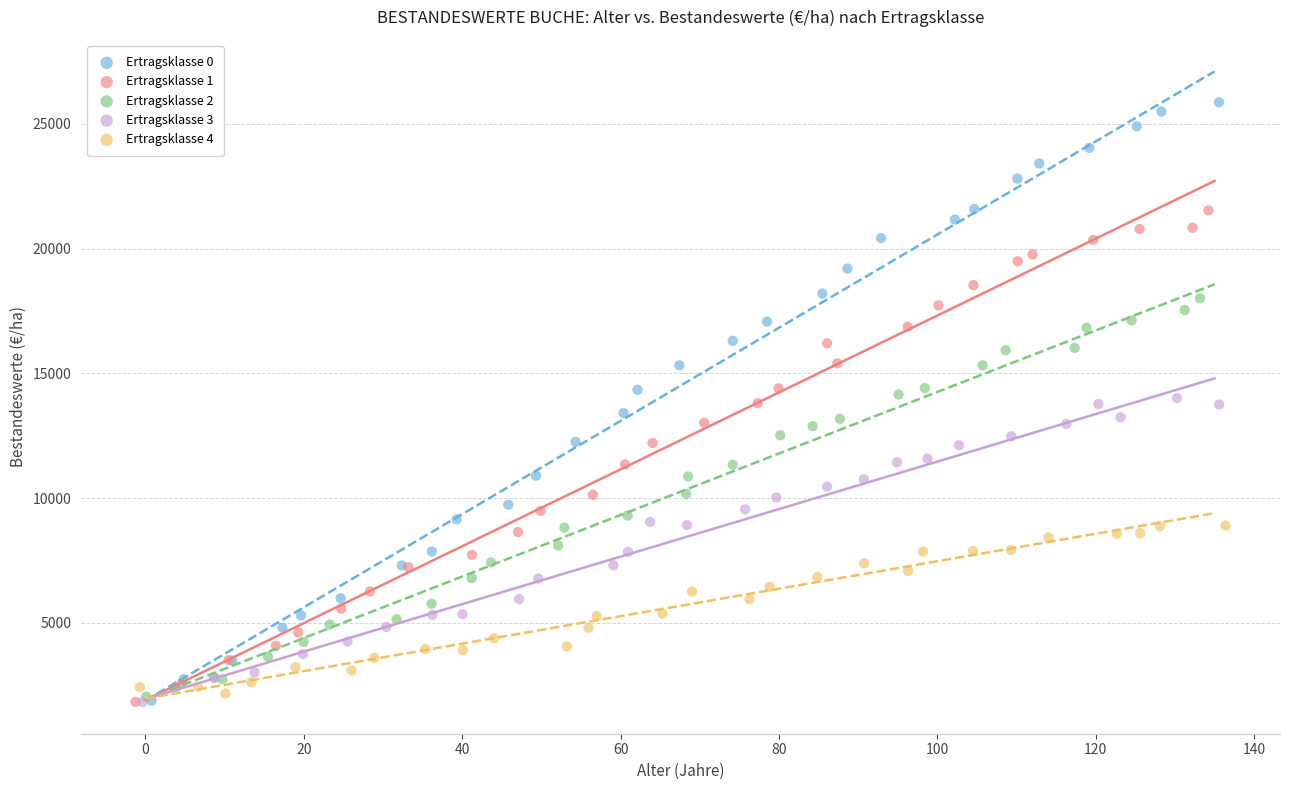

Which series has the widest spread of Y values?

Ertragsklasse 0